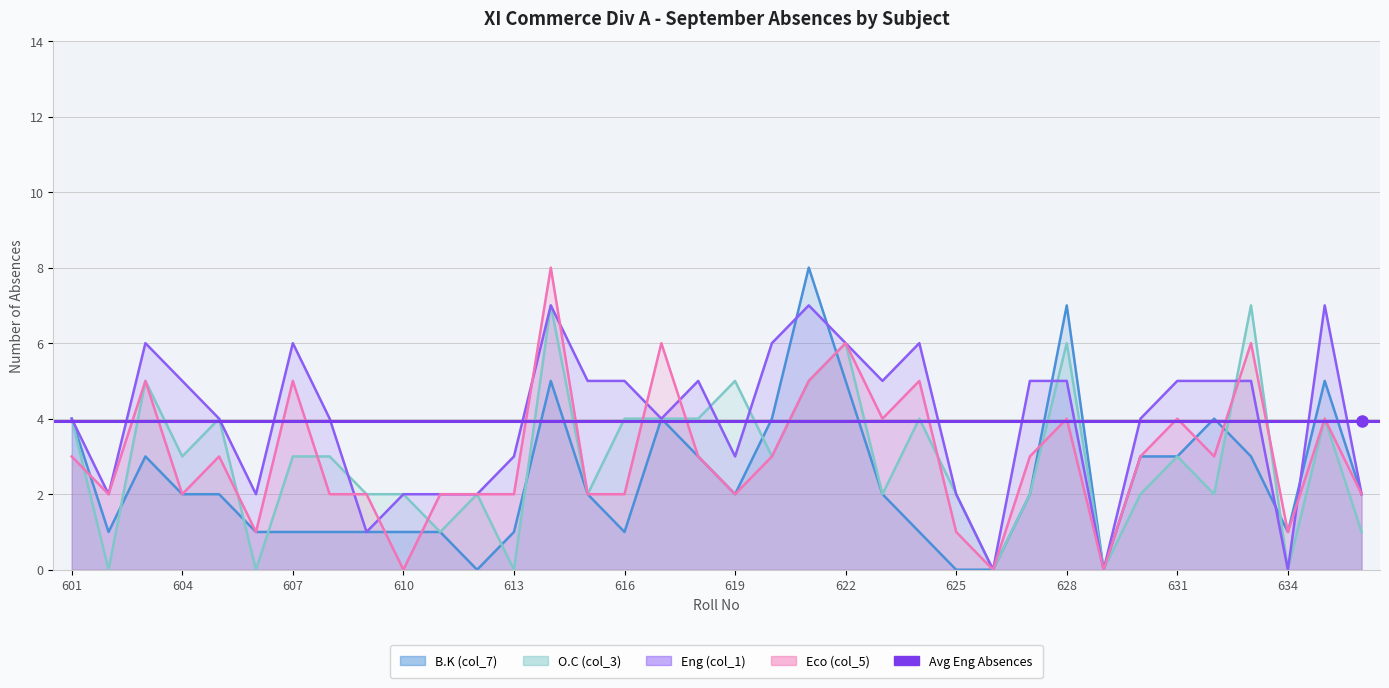

How many data points does each series have?

36